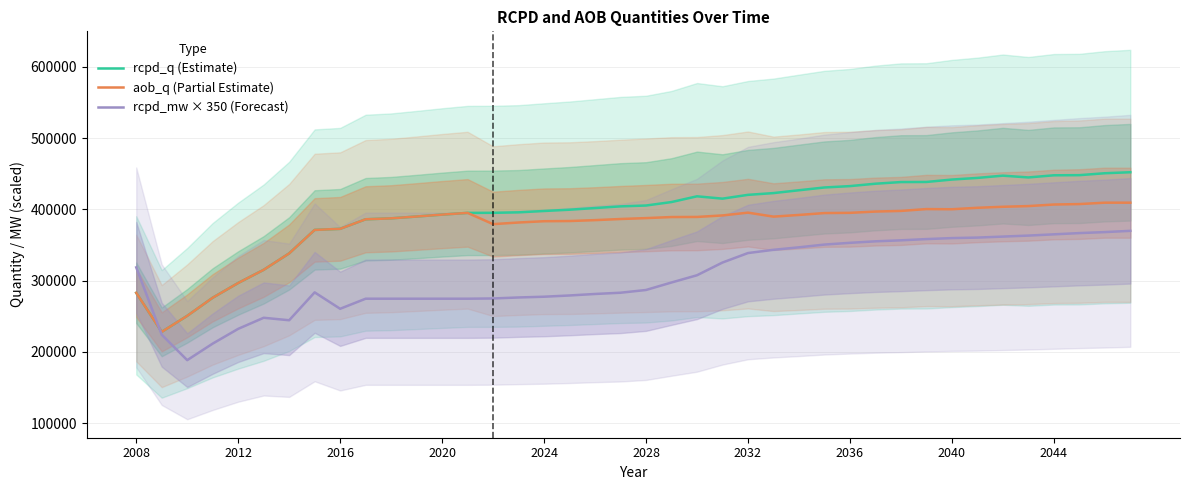

True or false: rcpd_mw × 350 (Forecast) and aob_q (Partial Estimate) cross at least once.

True